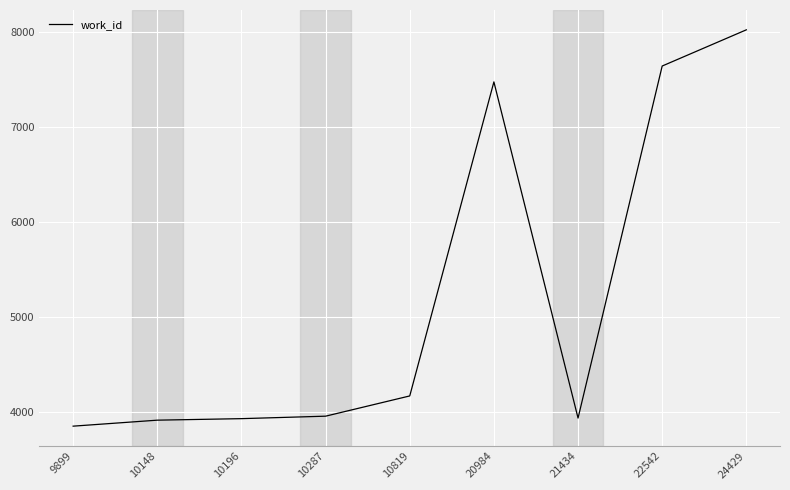

Where is the data nearest to the value 5938?

20984